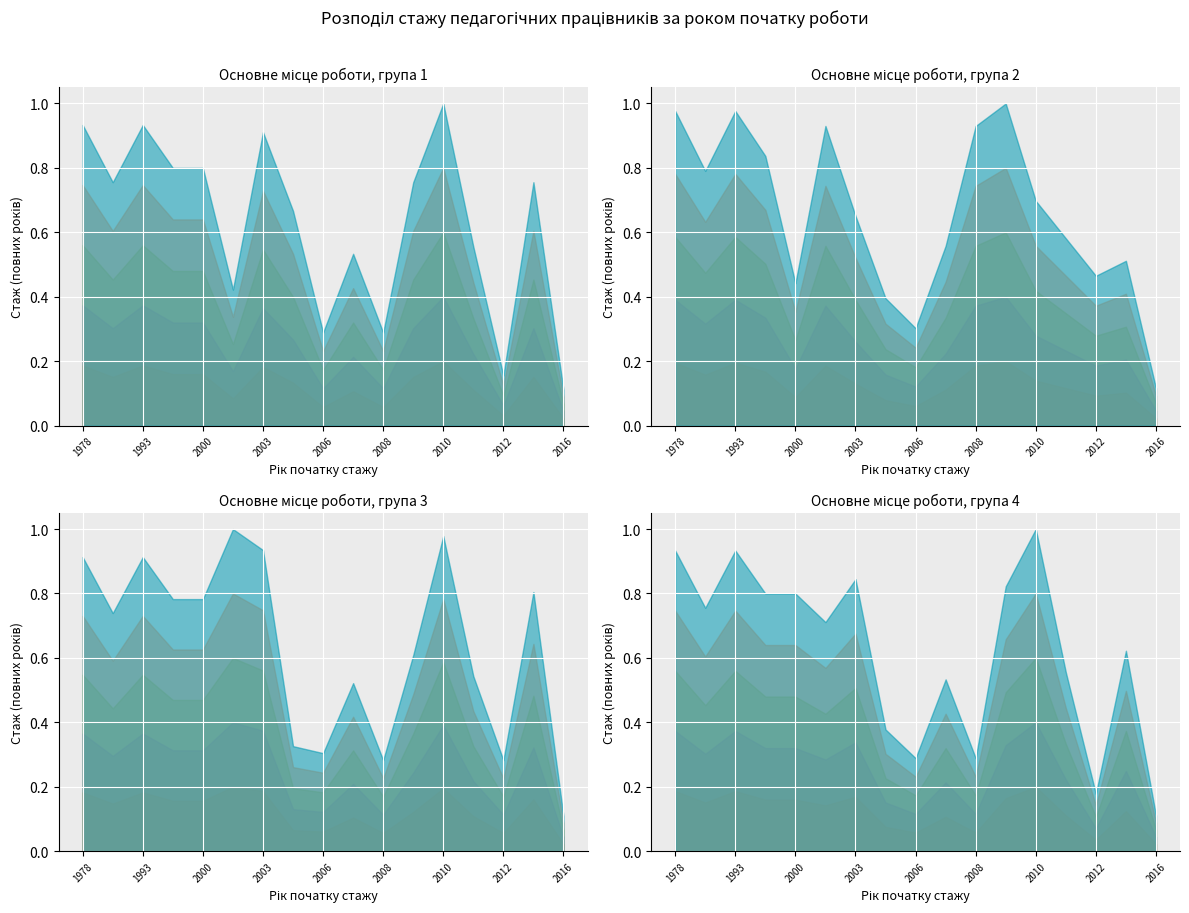

Does the chart display data point markers on the line(s)?

No